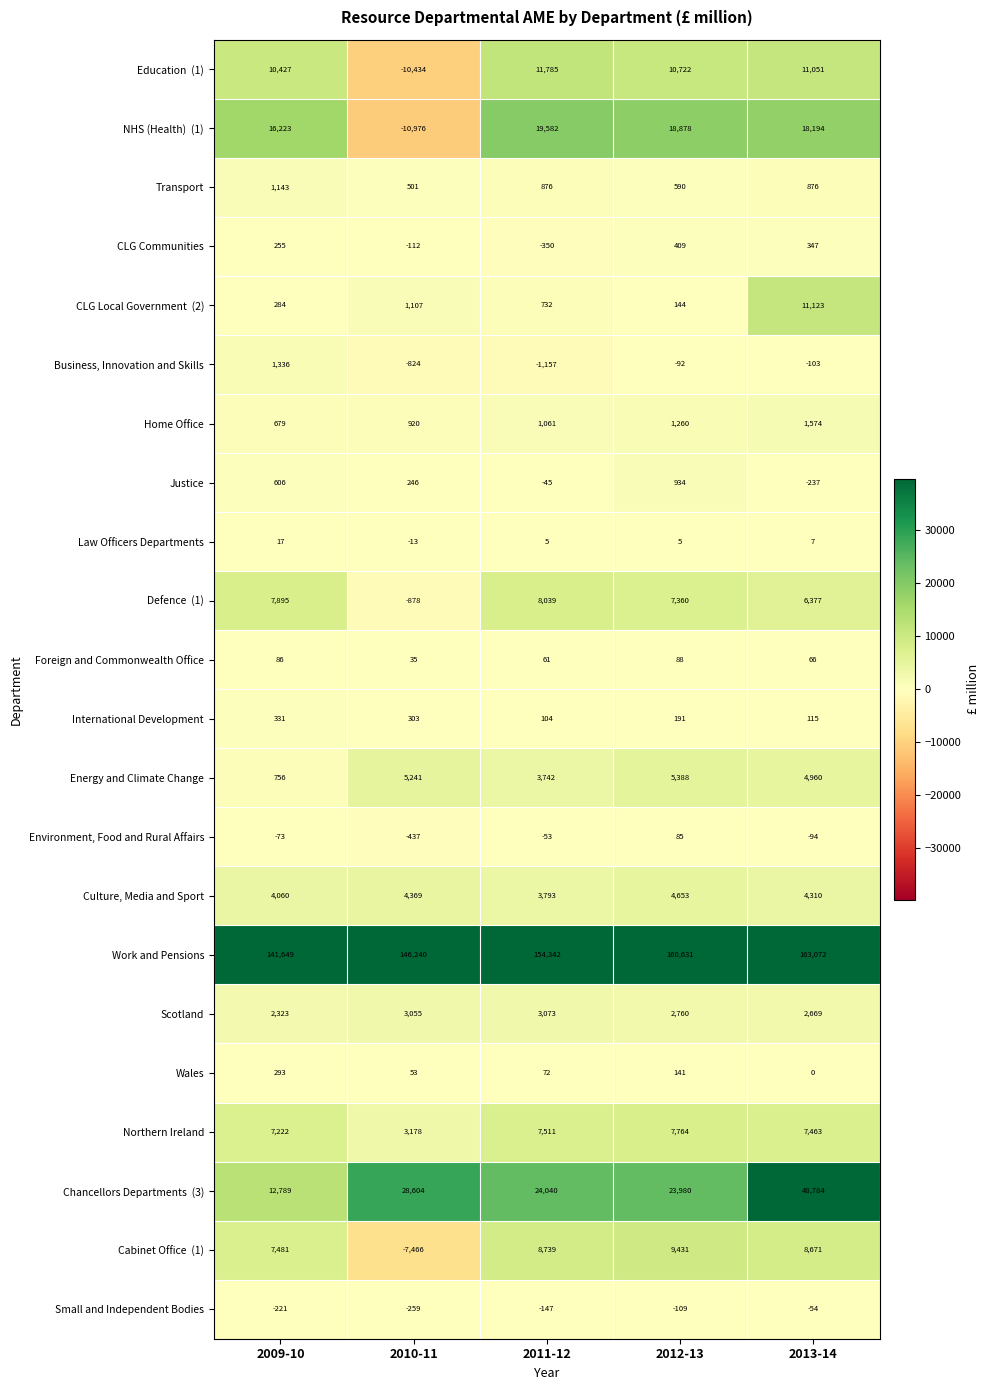

What is the spread (max minus min) of values at 2010-11?

157216